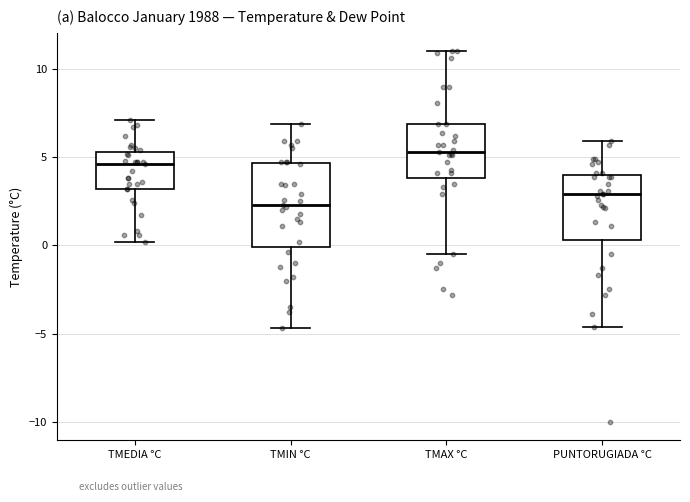

Which box is the tallest, from its lower edge to its upper edge?

TMIN °C